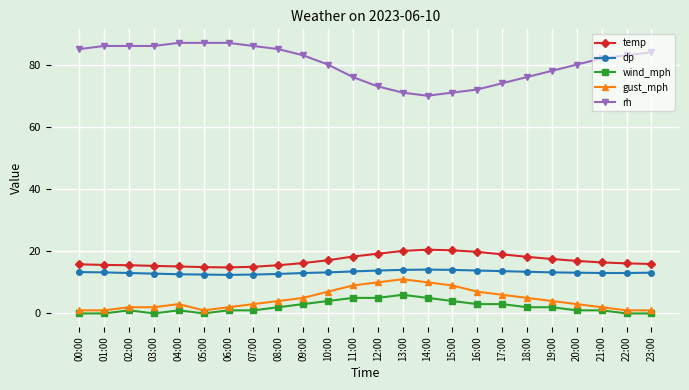

What is the greatest value displayed?

87.0